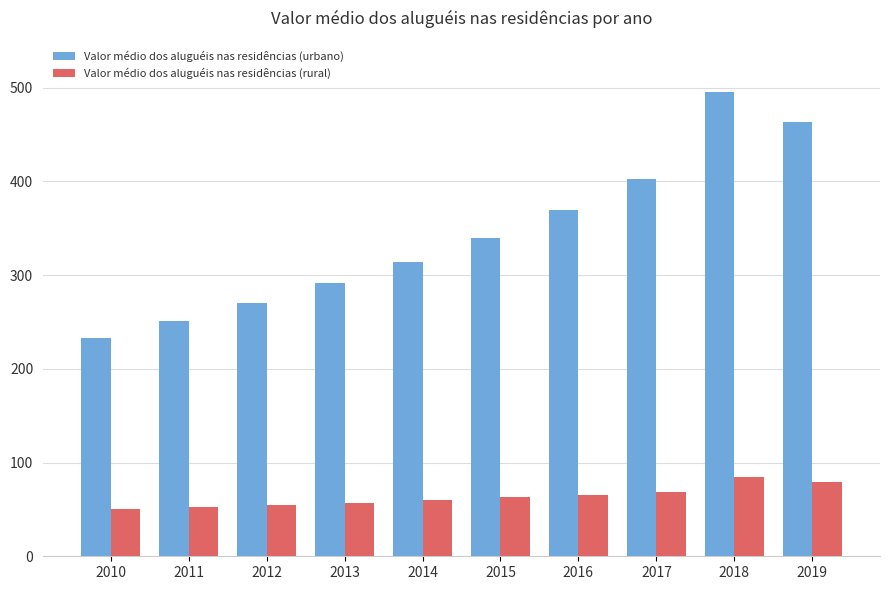

Where is Valor médio dos aluguéis nas residências (urbano) nearest to the value 363?

2016